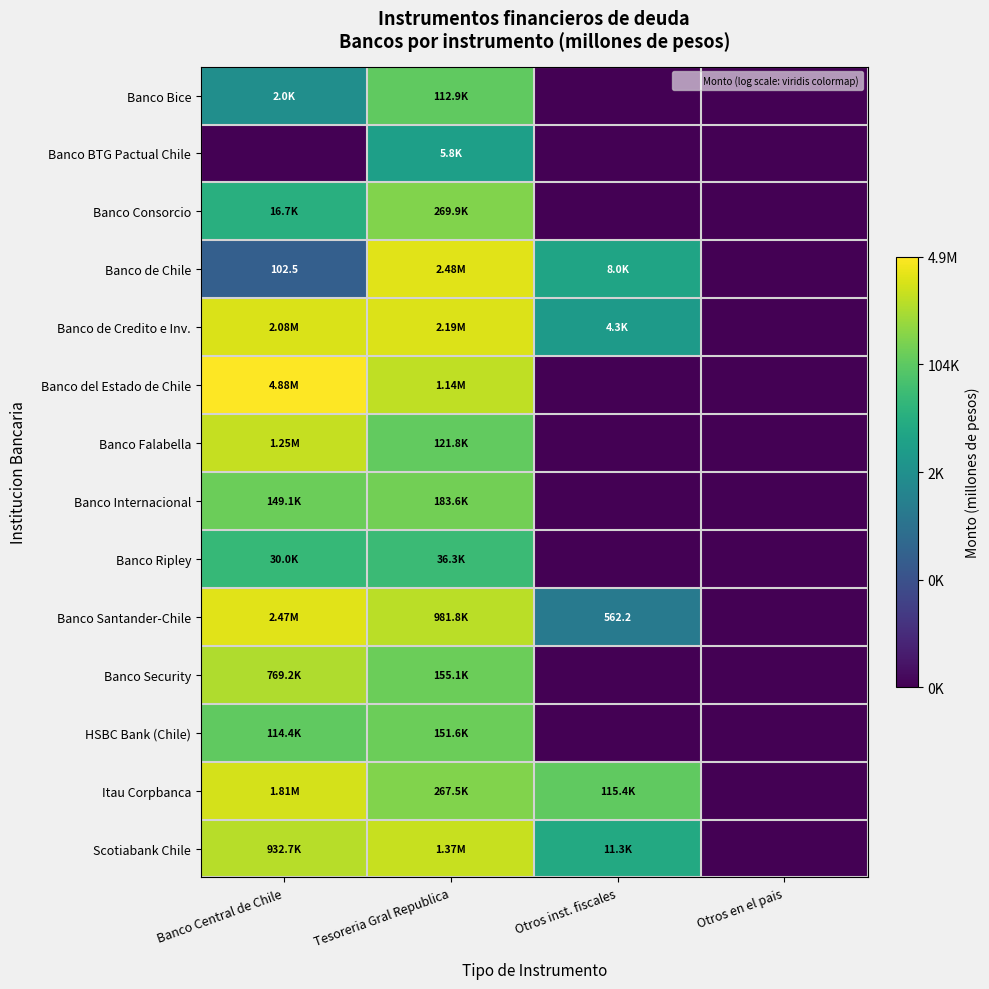

At which label does Banco de Chile reach its minimum?

Otros en el pais